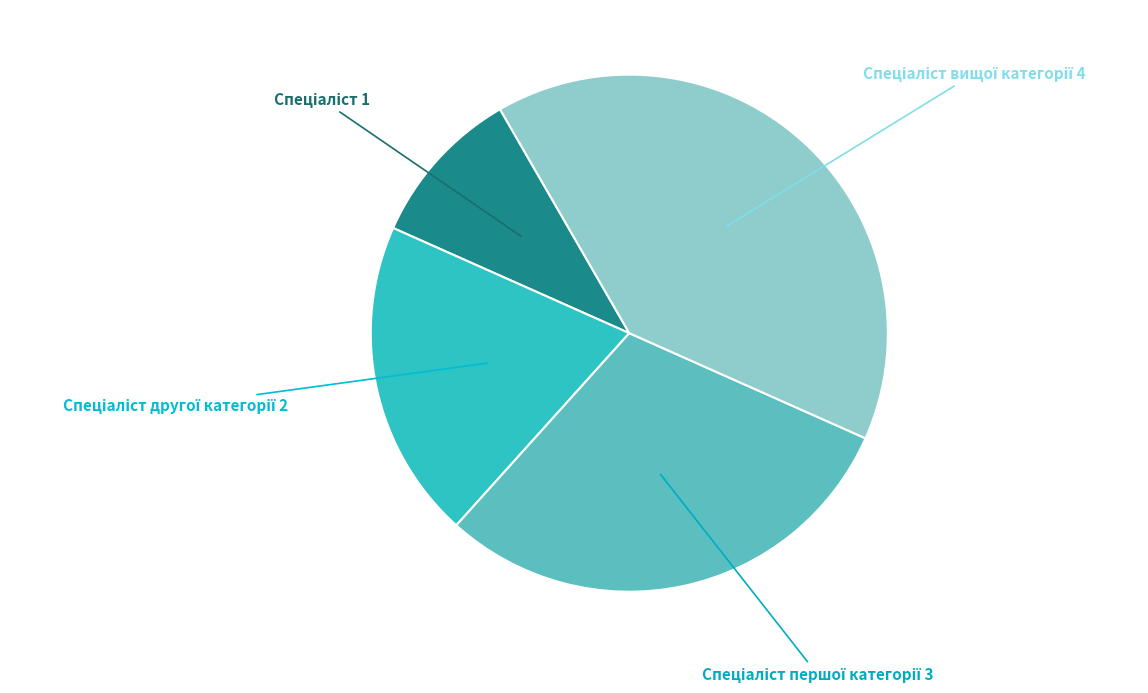

Is there a majority slice in this chart?

No